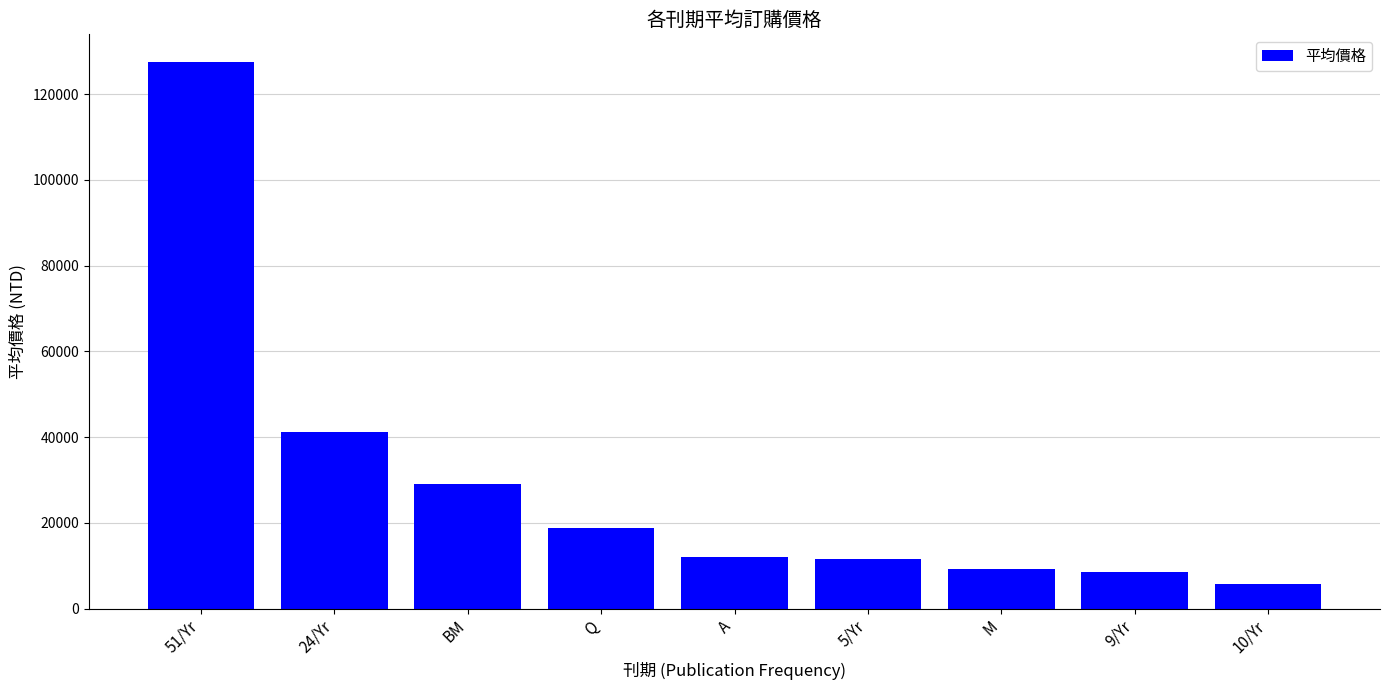

How many distinct data groups are displayed?

1